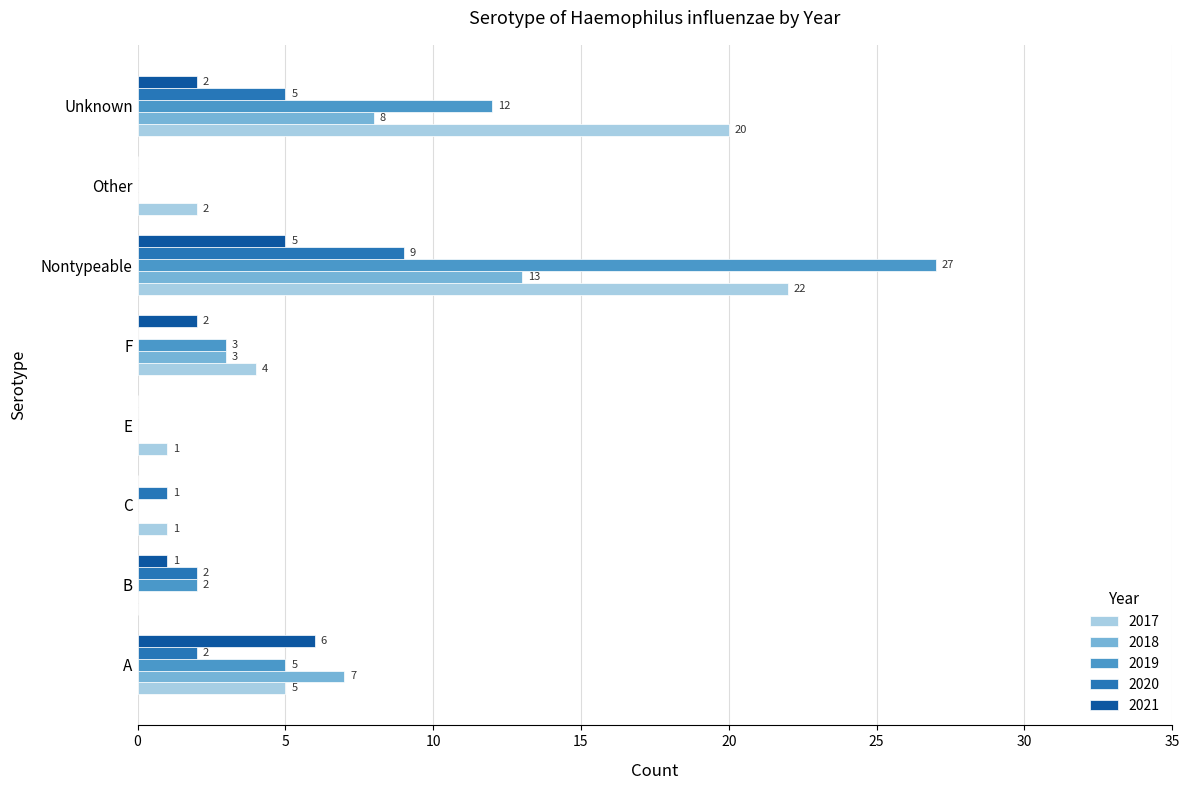

Which series has the largest total across all categories?

2017